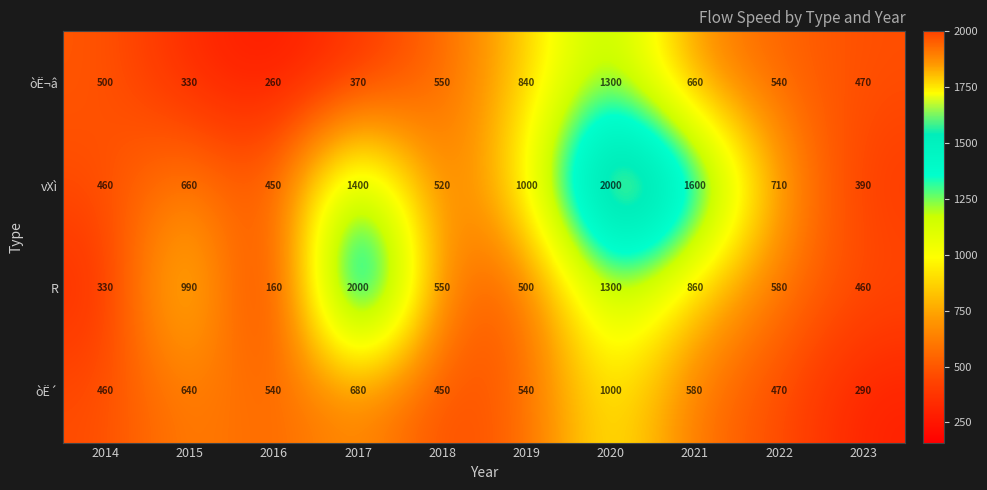

True or false: òË´ has a value of 393 at 2020.

False